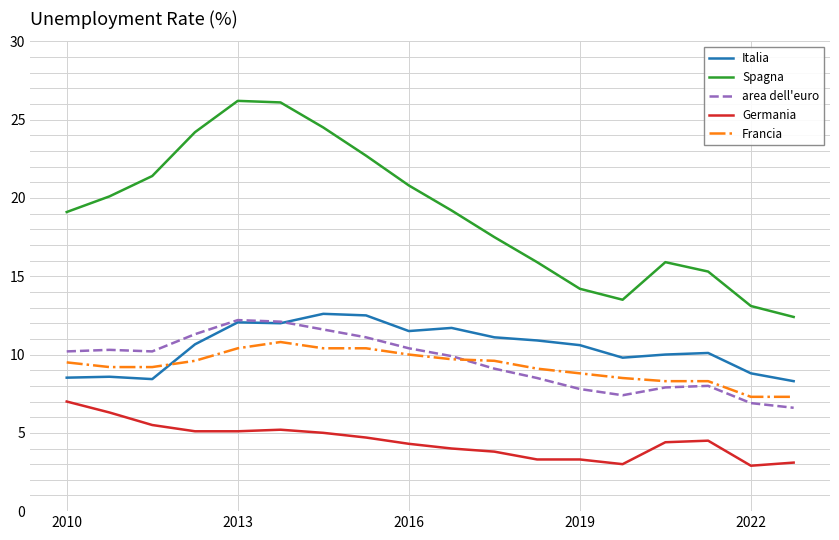

True or false: Francia and Spagna intersect in this chart.

False